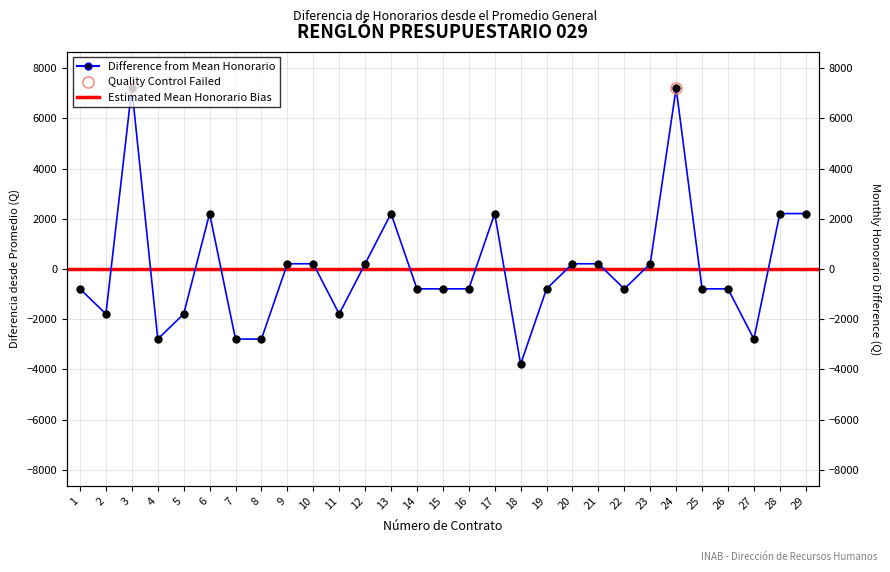

Count the number of data series in this chart.

1